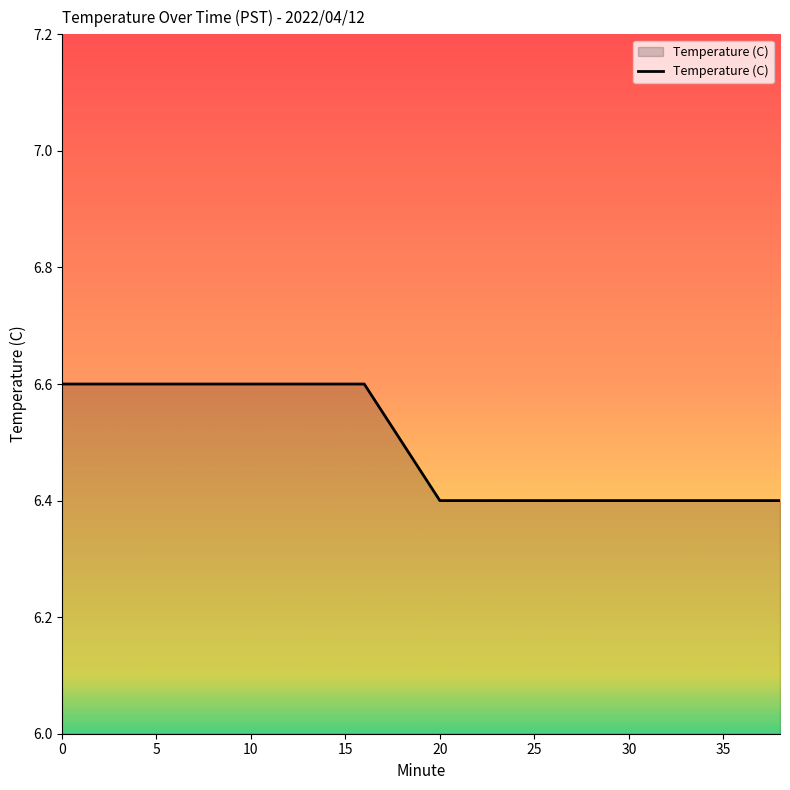

What is the minimum value shown in the chart?

6.4